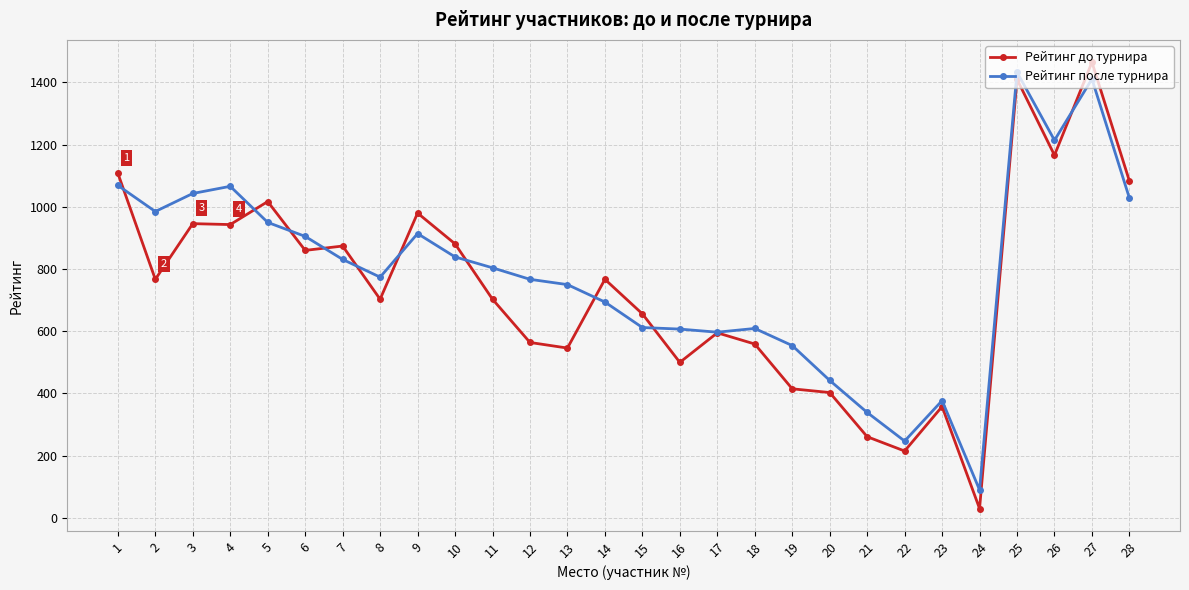

Between which two adjacent categories do Рейтинг после турнира and Рейтинг до турнира first intersect?

1 and 2